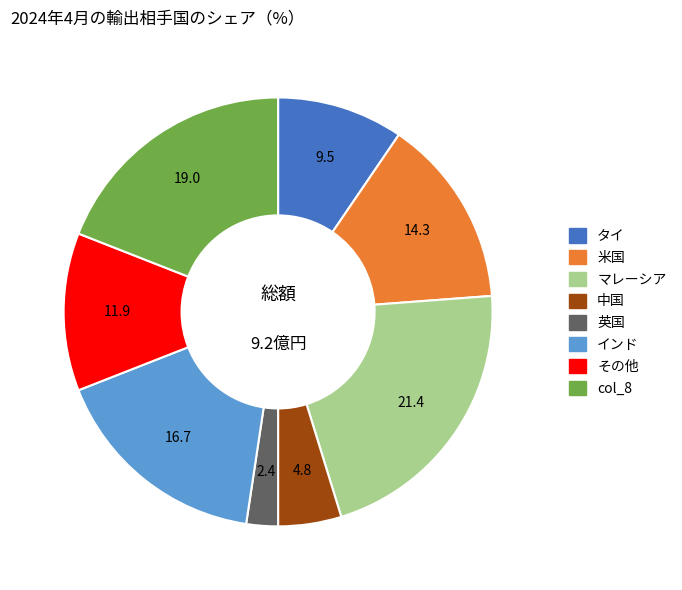

Is the sum of 英国 and 中国 greater than half?

No